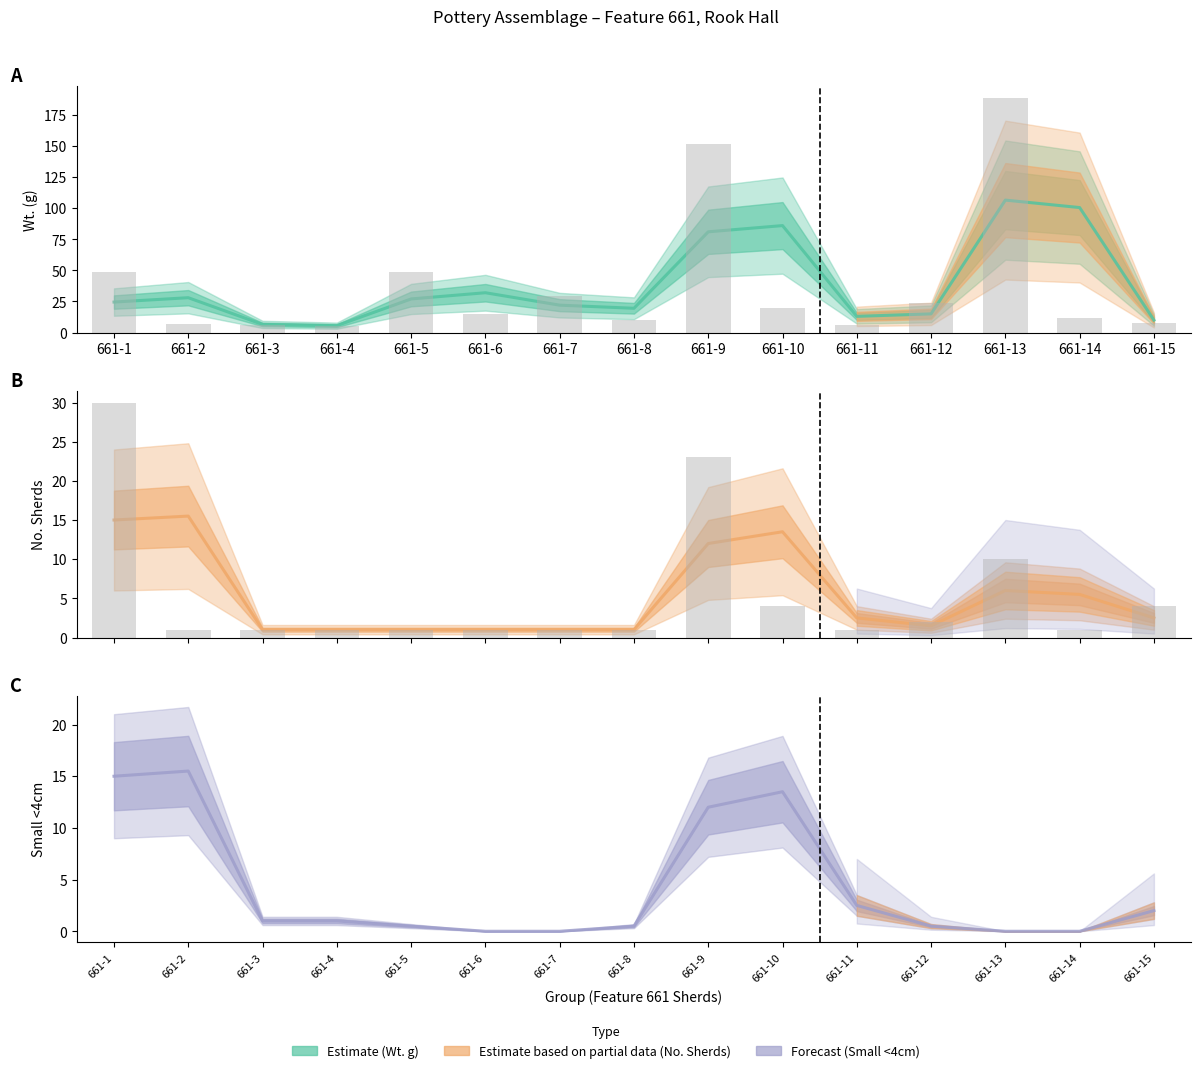

Reading left to right, extract all data points from this chart.

Wt. (g): 49	7	6	5	49	15	29	10	152	20	6	24	189	12	8
No. Sherds: 30	1	1	1	1	1	1	1	23	4	1	2	10	1	4